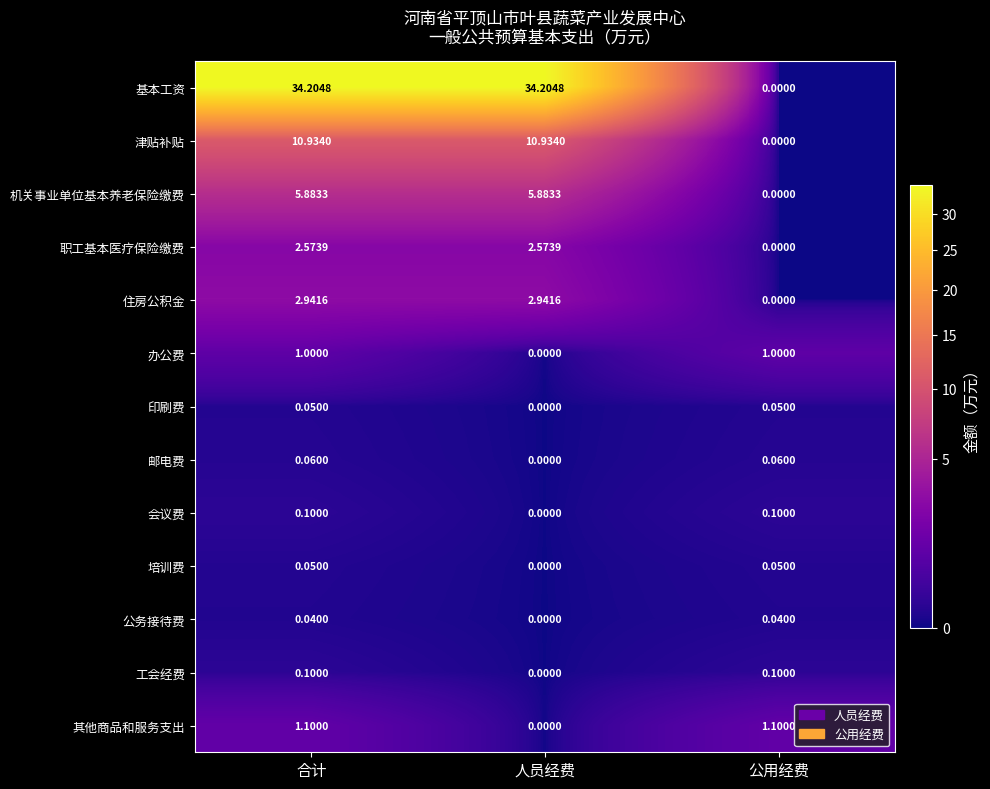

Where does the 机关事业单位基本养老保险缴费 series first go above 5?

合计